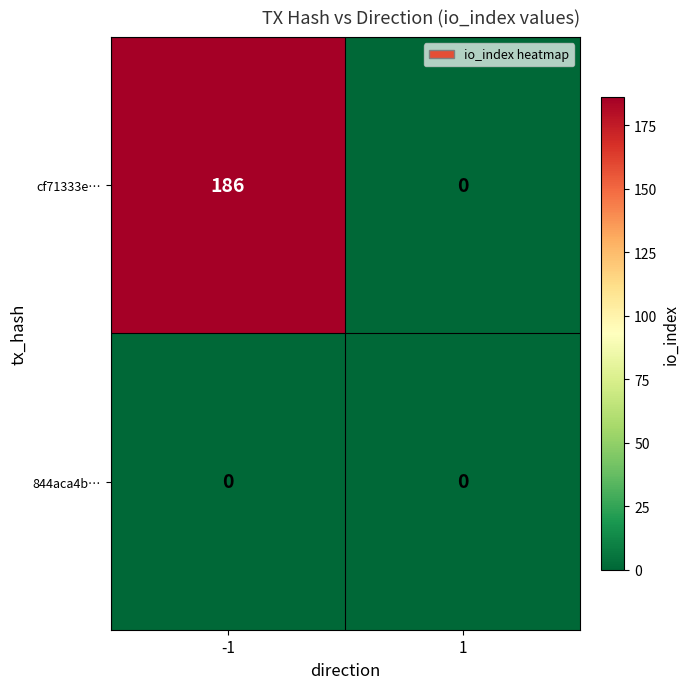

The cf71333e… series shows 0 at 1. True or false?

True